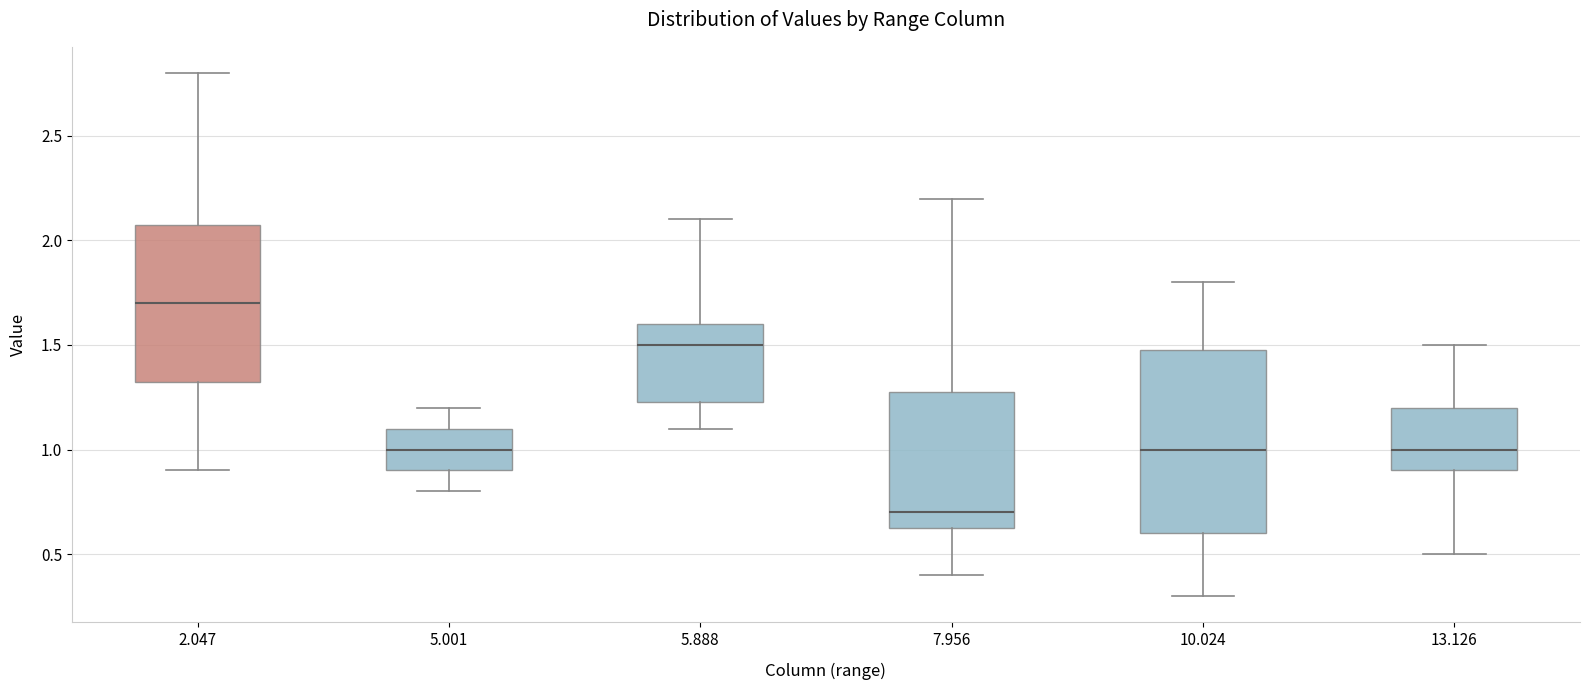

Reading left to right, transcribe this box plot: for each box, give where its median line is, the range the box spans, and where its two whiskers end, as read against the y-axis. The values are not printed on the chart, so give them approximately, as read against the axis.

2.047: median 1.70, box 1.35 to 2.10, whiskers 0.90 to 2.80
5.001: median 1.00, box 0.90 to 1.10, whiskers 0.80 to 1.20
5.888: median 1.50, box 1.25 to 1.60, whiskers 1.10 to 2.10
7.956: median 0.70, box 0.65 to 1.30, whiskers 0.40 to 2.20
10.024: median 1.00, box 0.60 to 1.50, whiskers 0.30 to 1.80
13.126: median 1.00, box 0.90 to 1.20, whiskers 0.50 to 1.50